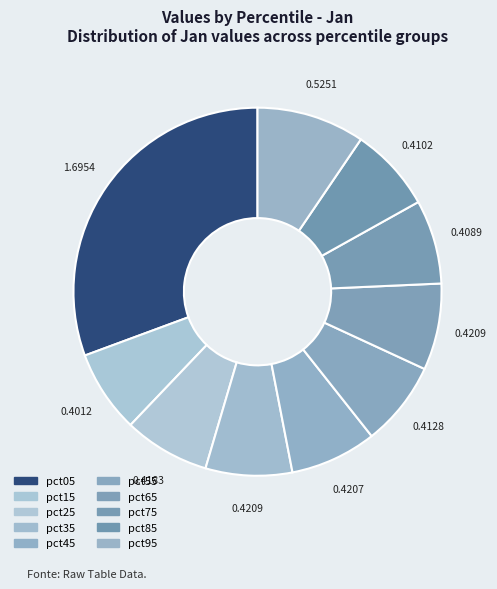

Count the number of slices in the pie.

10